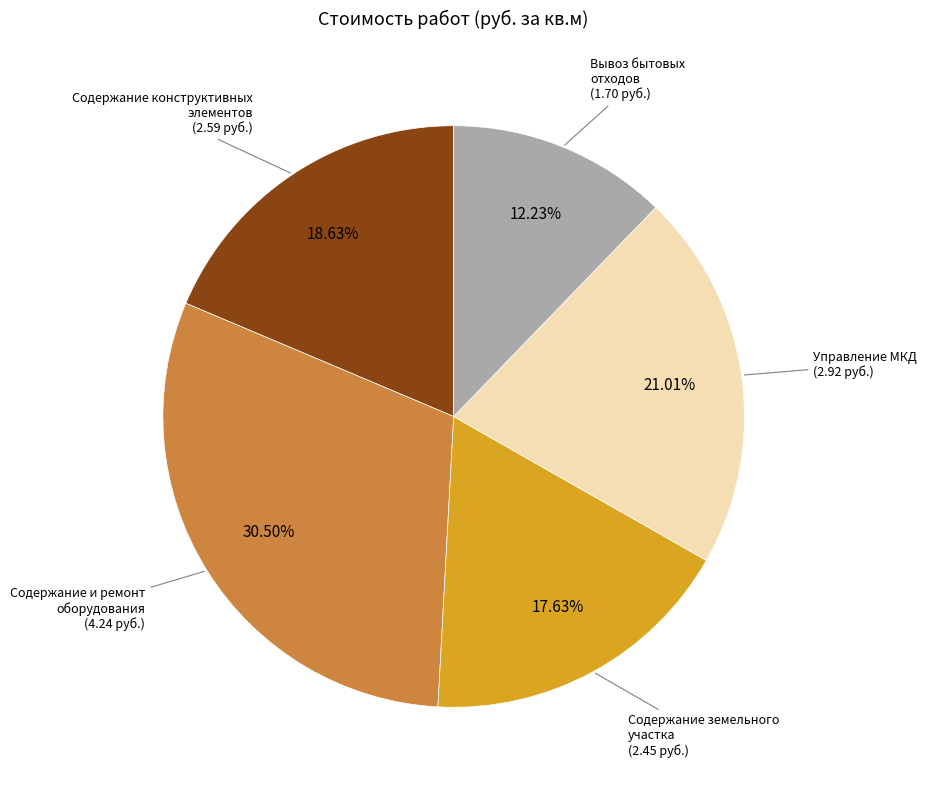

Is there a majority slice in this chart?

No